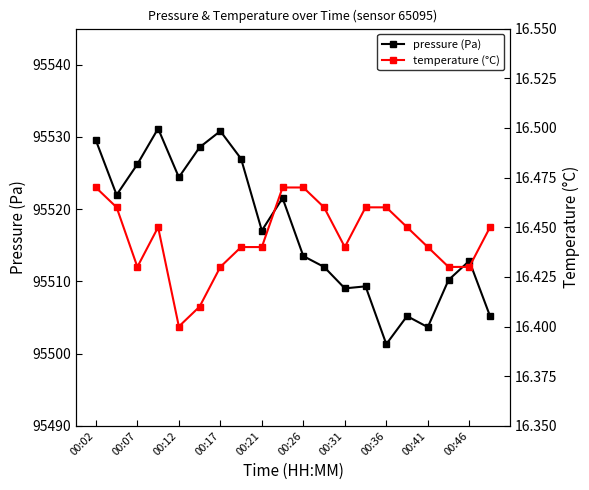

Does the chart have visible grid lines?

No